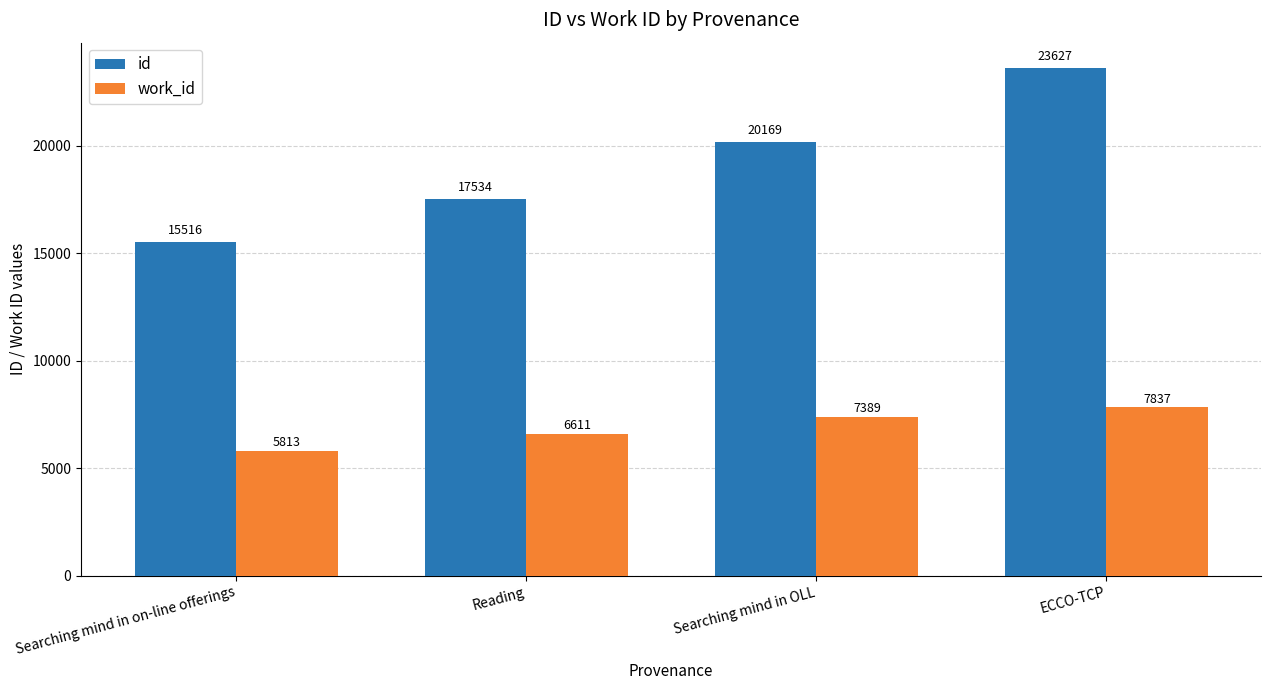

Rank the series by their maximum value, from highest to lowest.

id, work_id